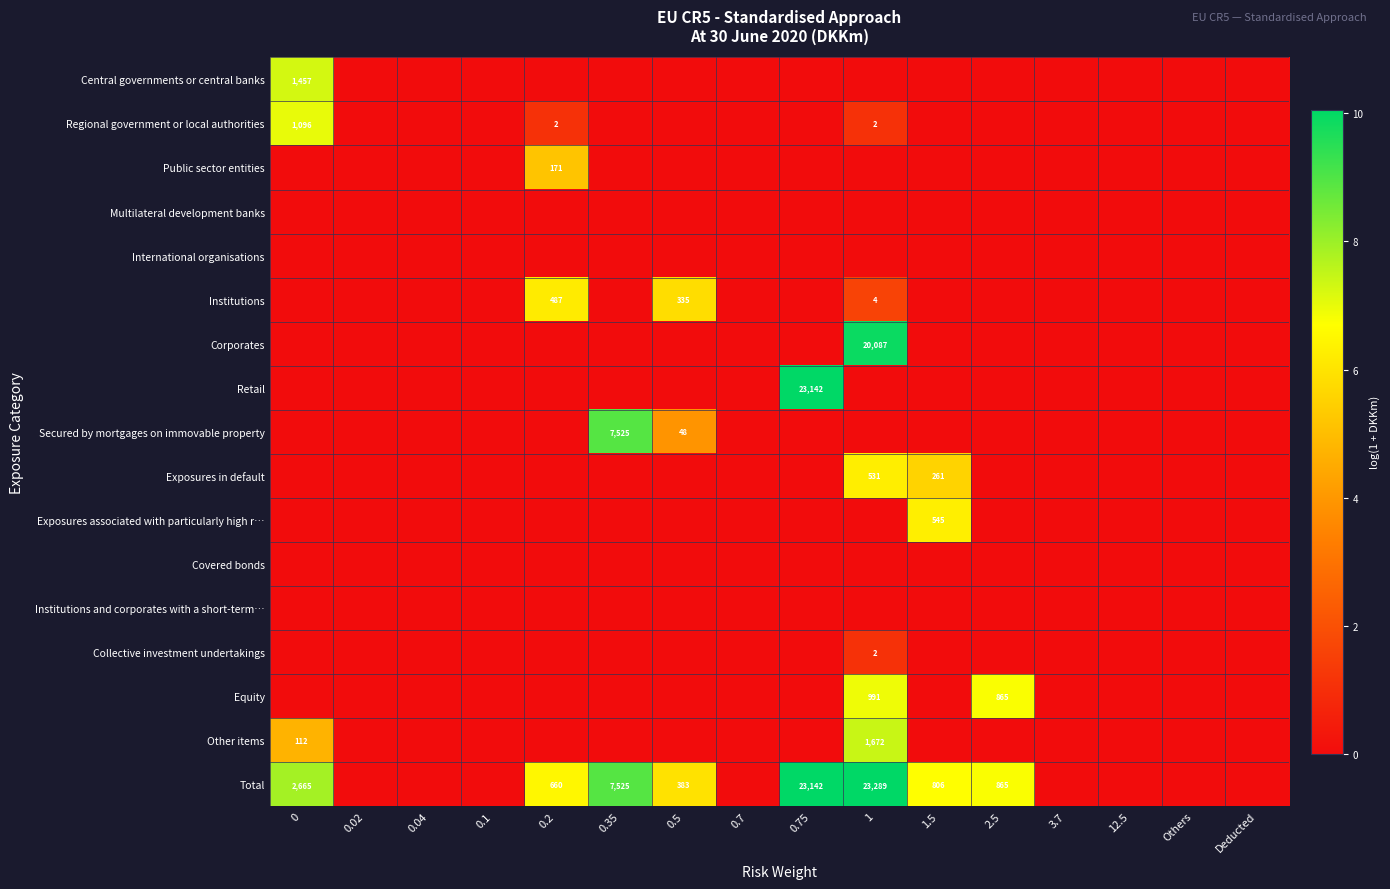

At how many categories does at least one series exceed 1?

8